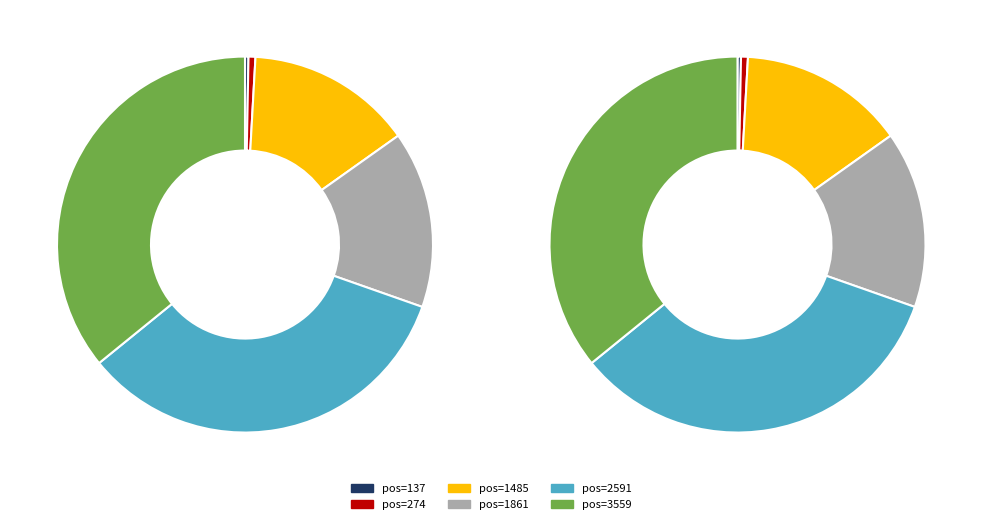

Which slice is the smallest?

137